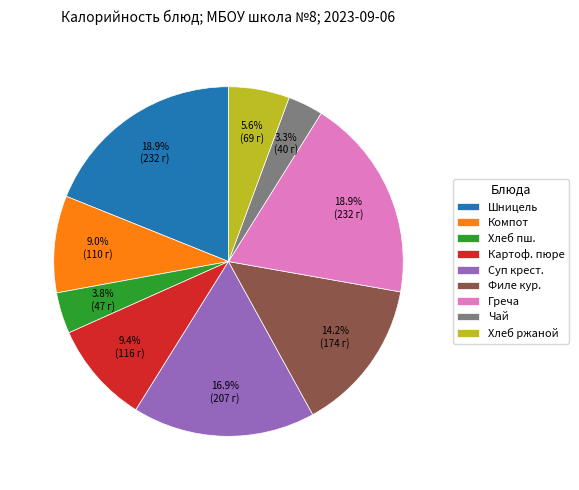

Is there a majority slice in this chart?

No